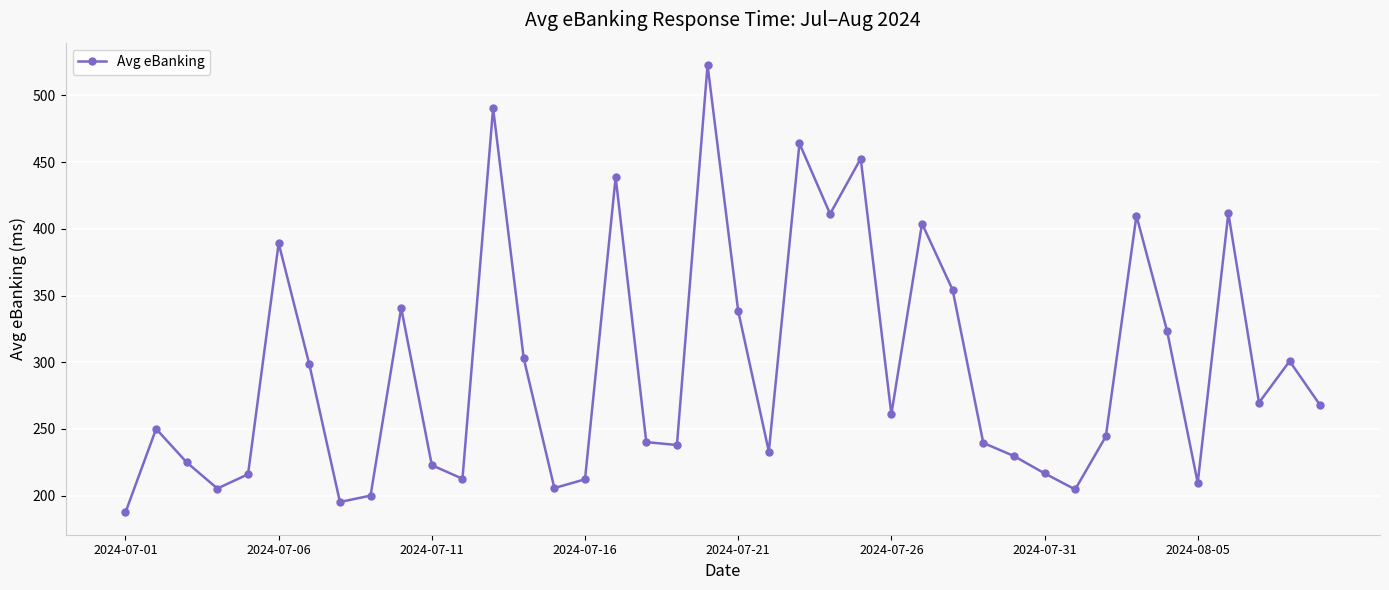

How many data points are less than 260?

20